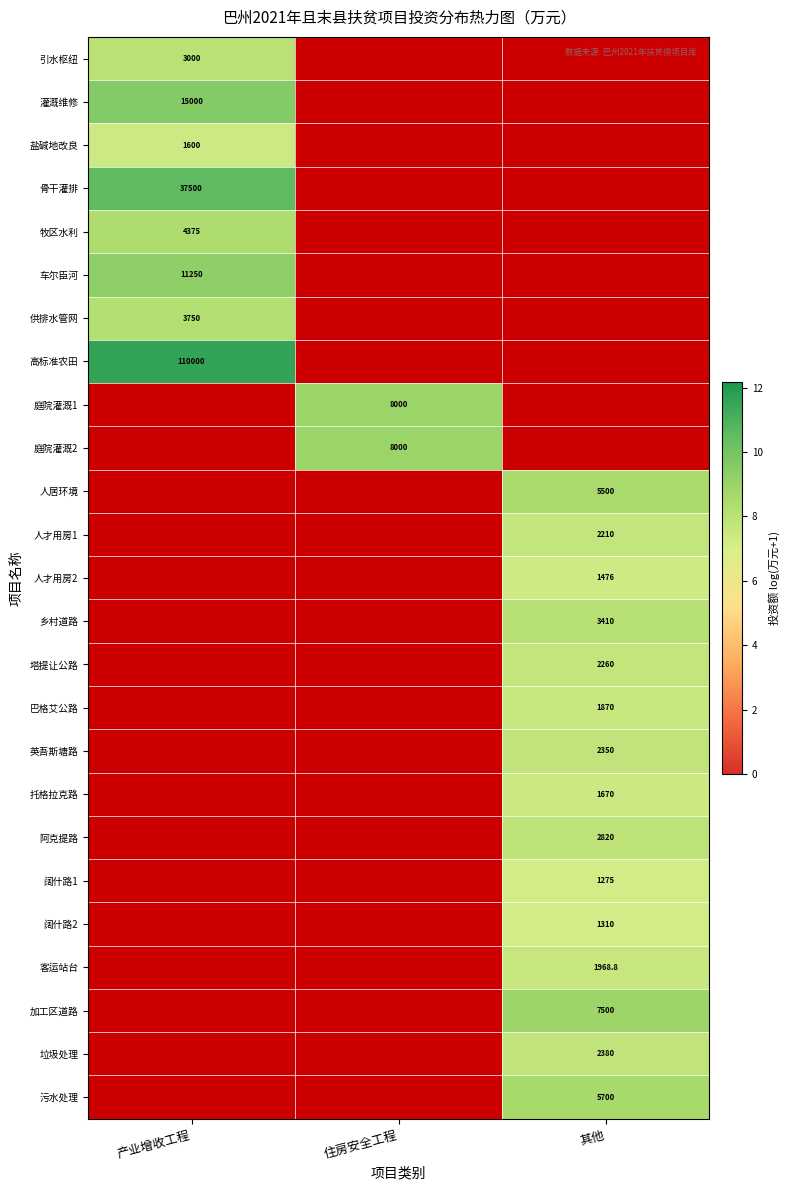

How many values in 阔什路2 are above zero?

1